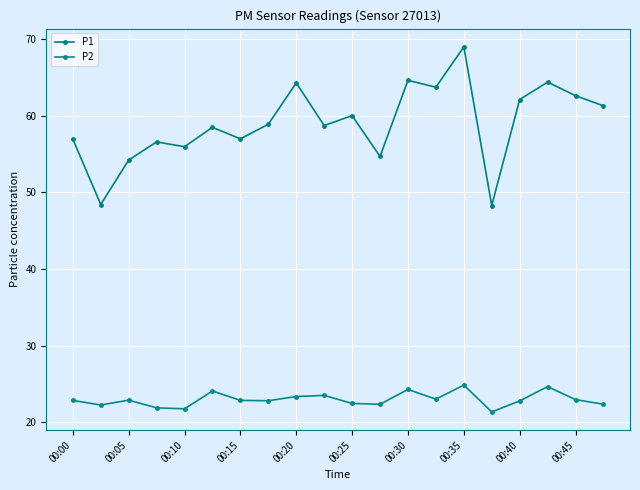

True or false: P2 has more than 0 interior local peaks.

True